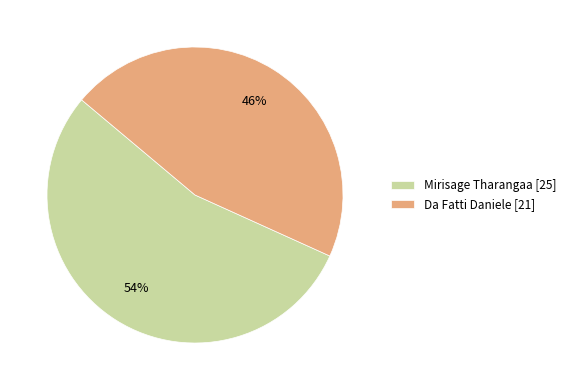

To the nearest percent, what is the average slice percentage?

50%